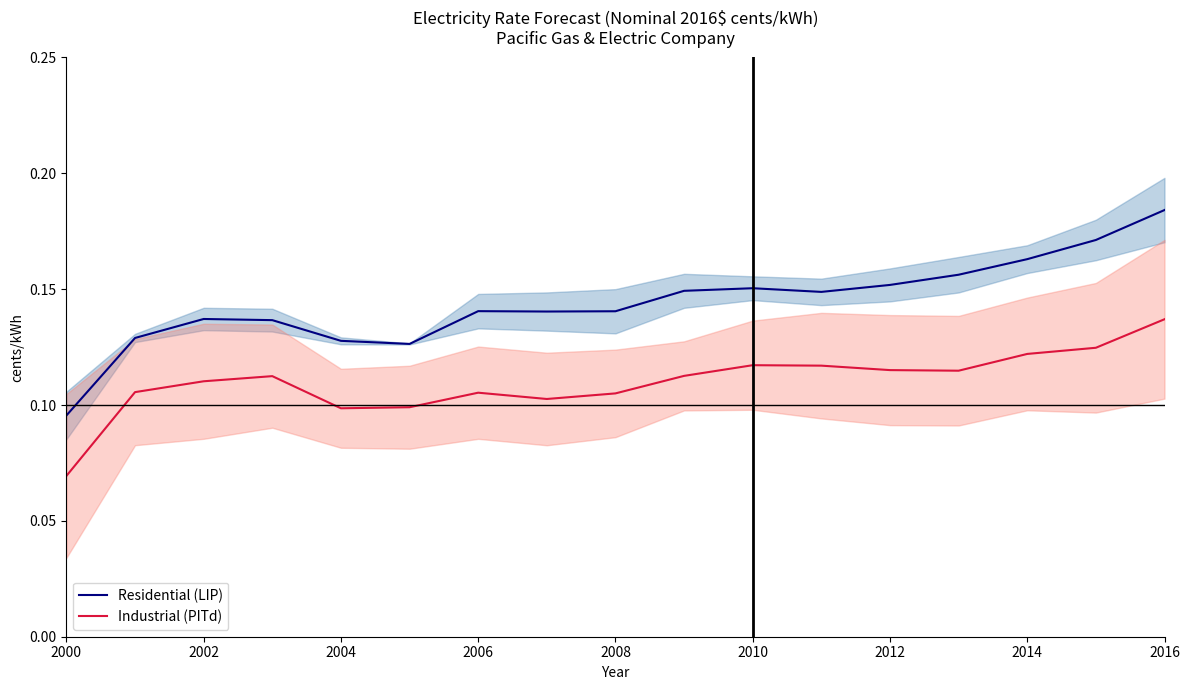

Is it true that Industrial (PITd) equals 0.2 at 2006?

False